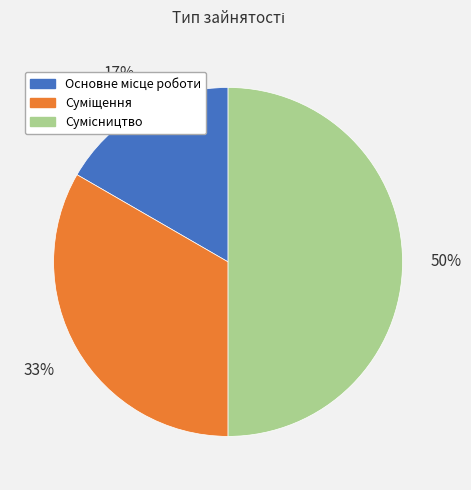

To the nearest percent, what is the average slice percentage?

33%